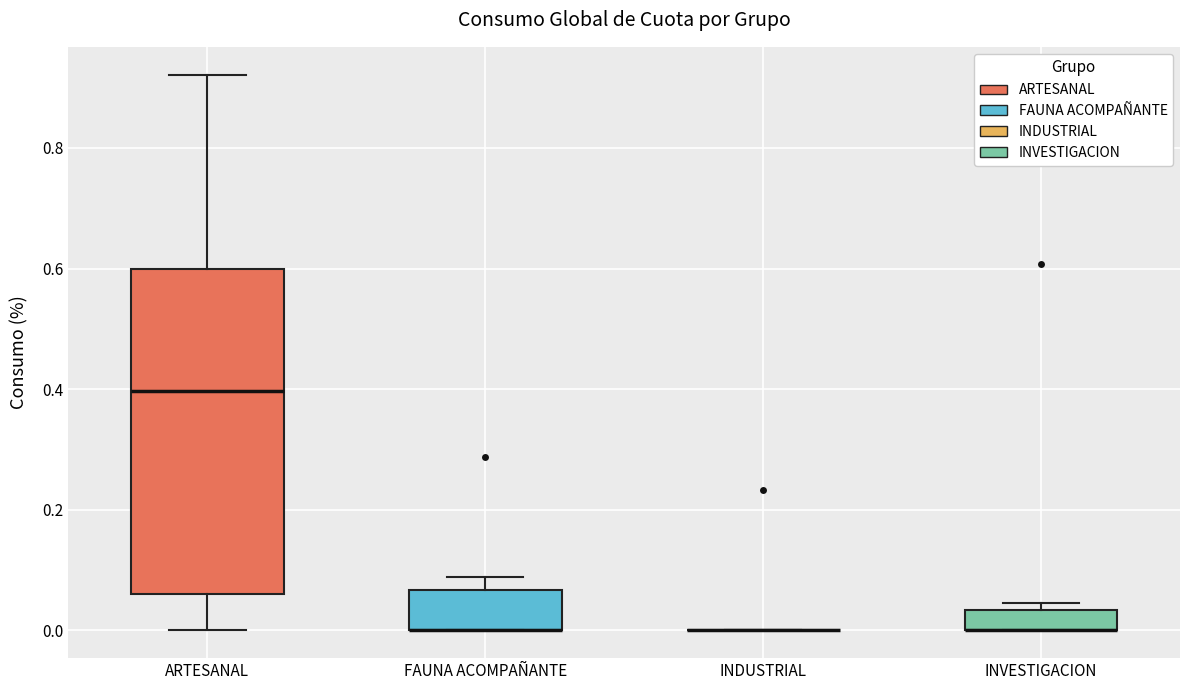

Reading left to right, read every box against the y-axis: the position of its median line, the range the box covers, and the ends of its whiskers. The values are not printed on the chart, so give them approximately, as read against the axis.

ARTESANAL: median 0.40, box 0.06 to 0.60, whiskers 0.00 to 0.92
FAUNA ACOMPAÑANTE: median 0.00 (drawn on the box's lower edge), box 0.00 to 0.06, whiskers 0.00 to 0.08
INDUSTRIAL: box collapsed to a line at 0.00, whiskers 0.00 to 0.00
INVESTIGACION: median 0.00 (drawn on the box's lower edge), box 0.00 to 0.04, whiskers 0.00 to 0.04 (just above the box's upper edge)